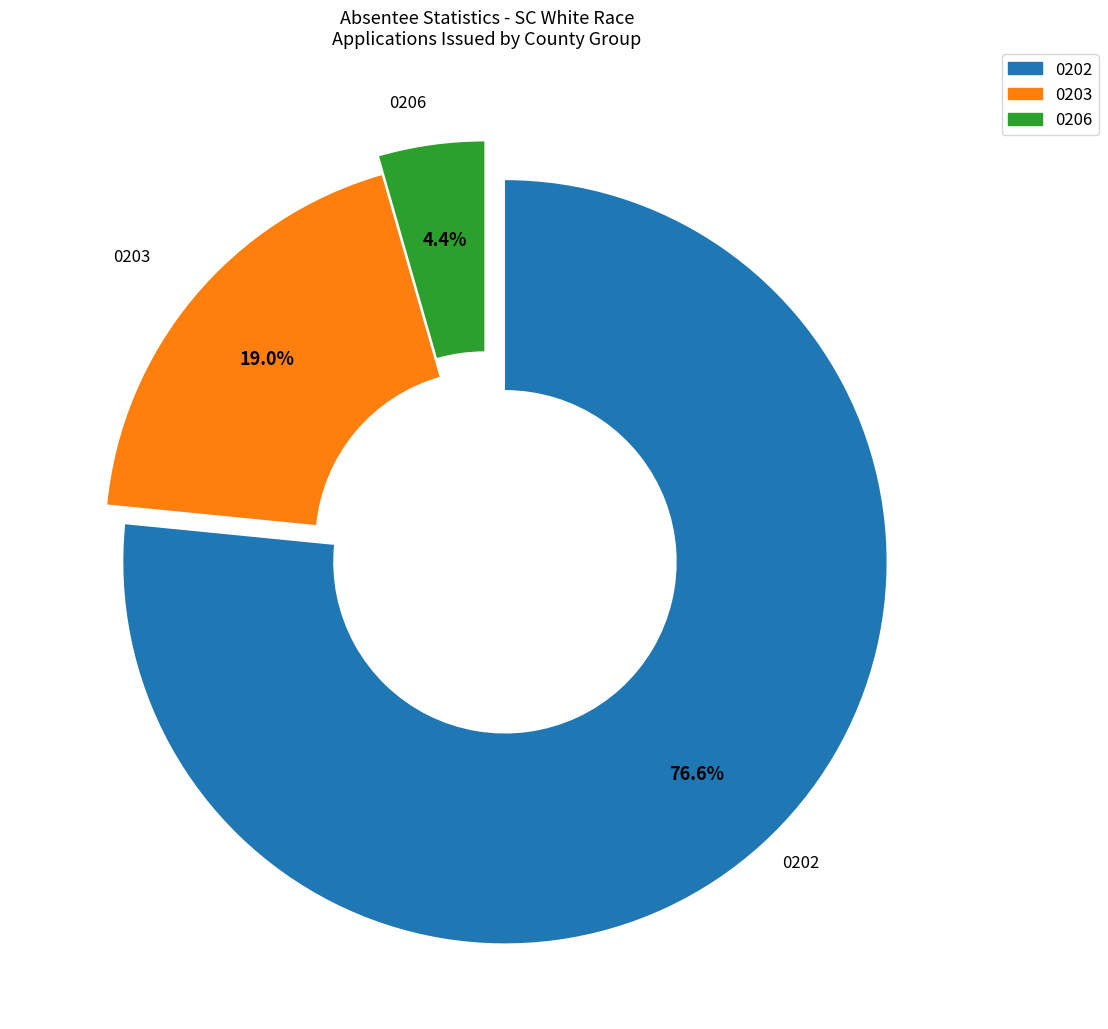

Is there a majority slice in this chart?

Yes